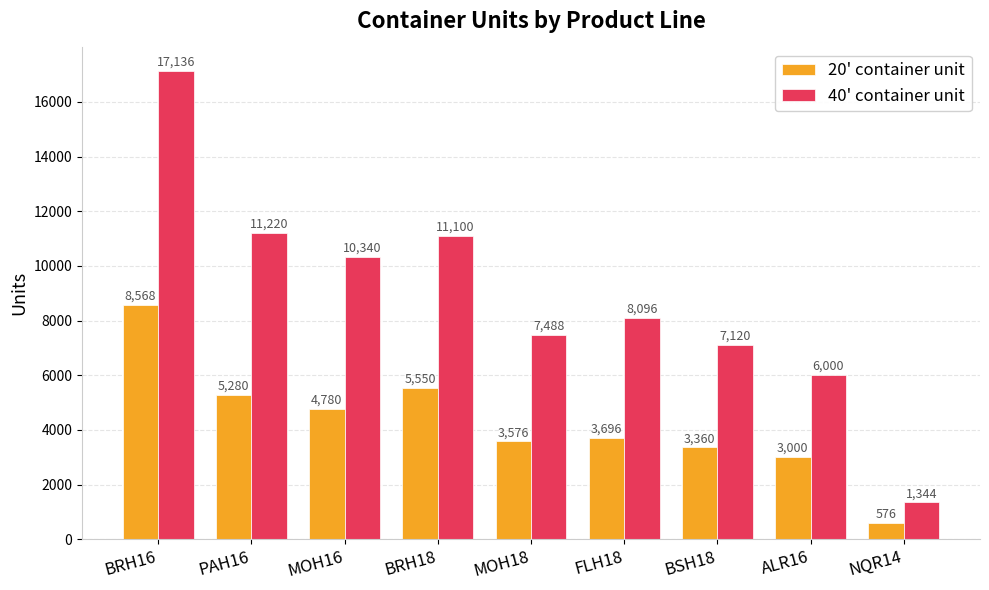

Is the value of 40' container unit at ALR16 greater than the value of 20' container unit at BRH16?

No